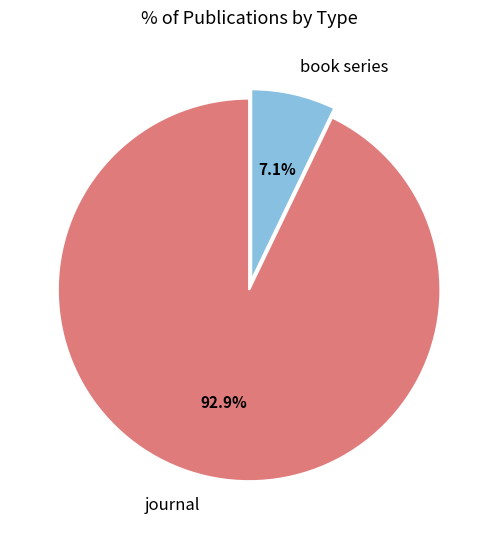

To the nearest percent, what is the difference between the largest and smallest slice percentages?

86%